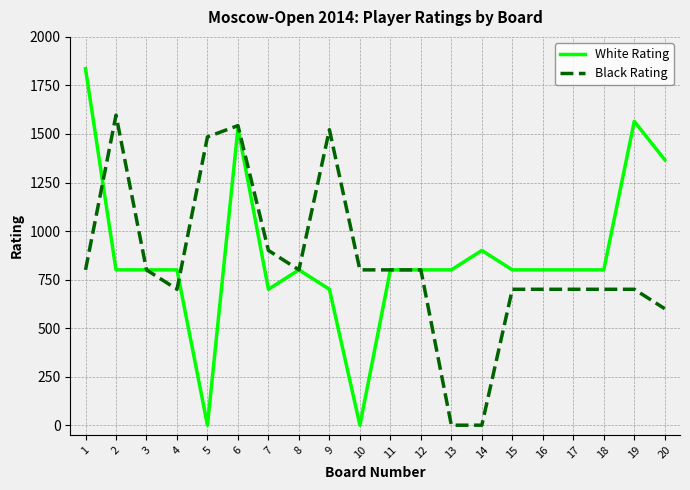

Is this an area chart (filled region under the line)?

No